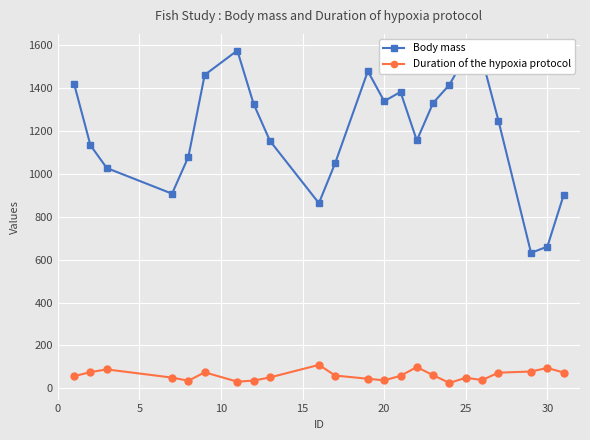

What is the value of the Body mass point at the 21st from the left?

631.6